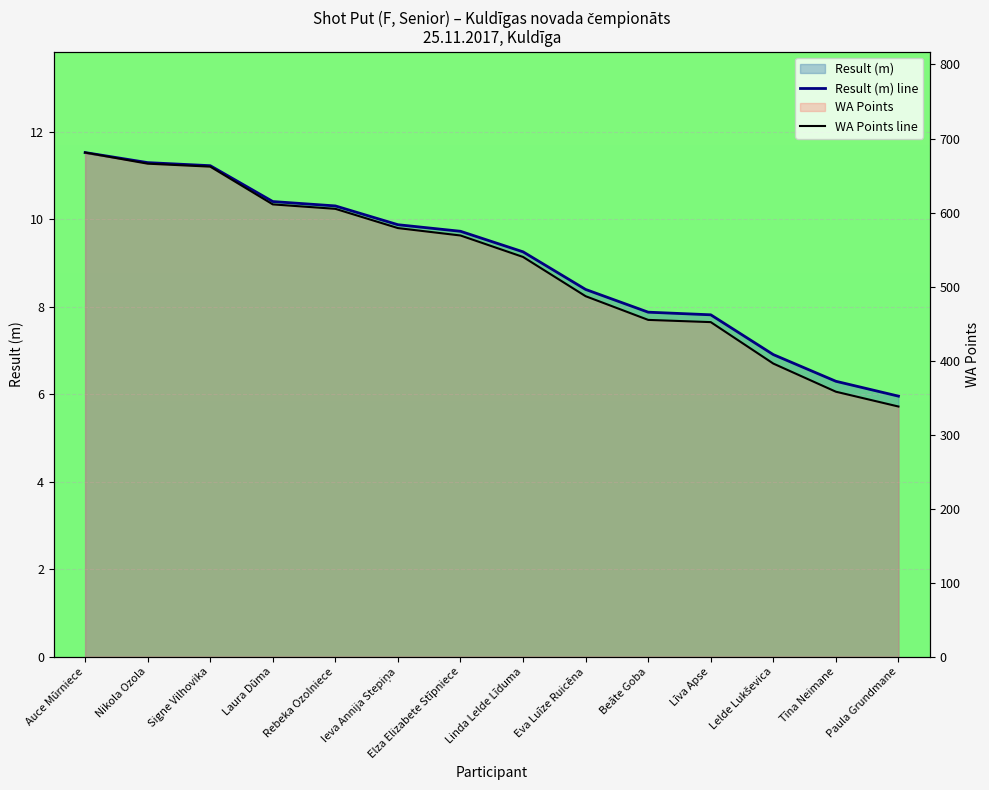

What is the minimum value shown in the chart?

6.0